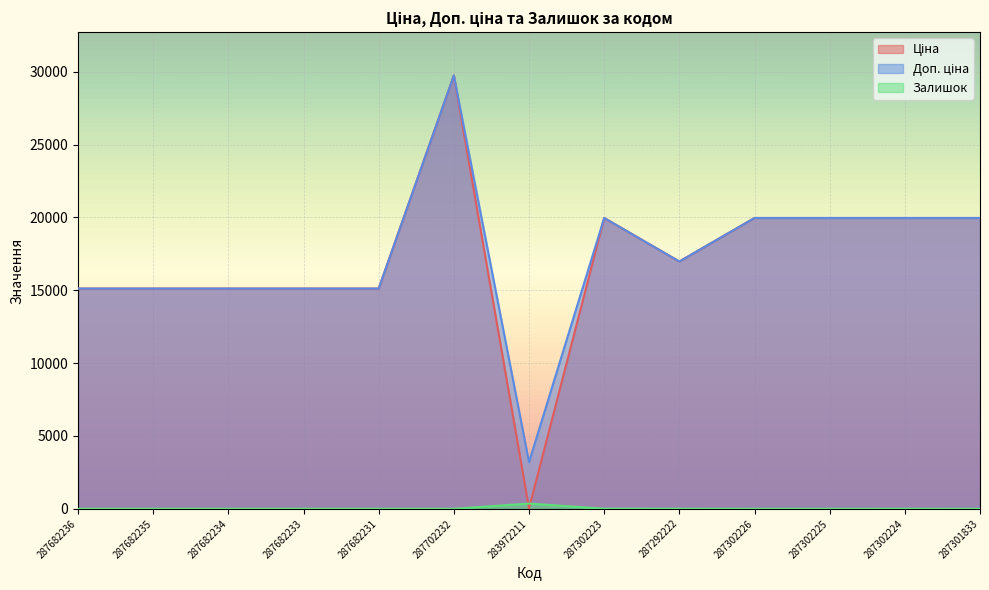

What are all the series names shown in the legend?

Ціна, Доп. ціна, Залишок